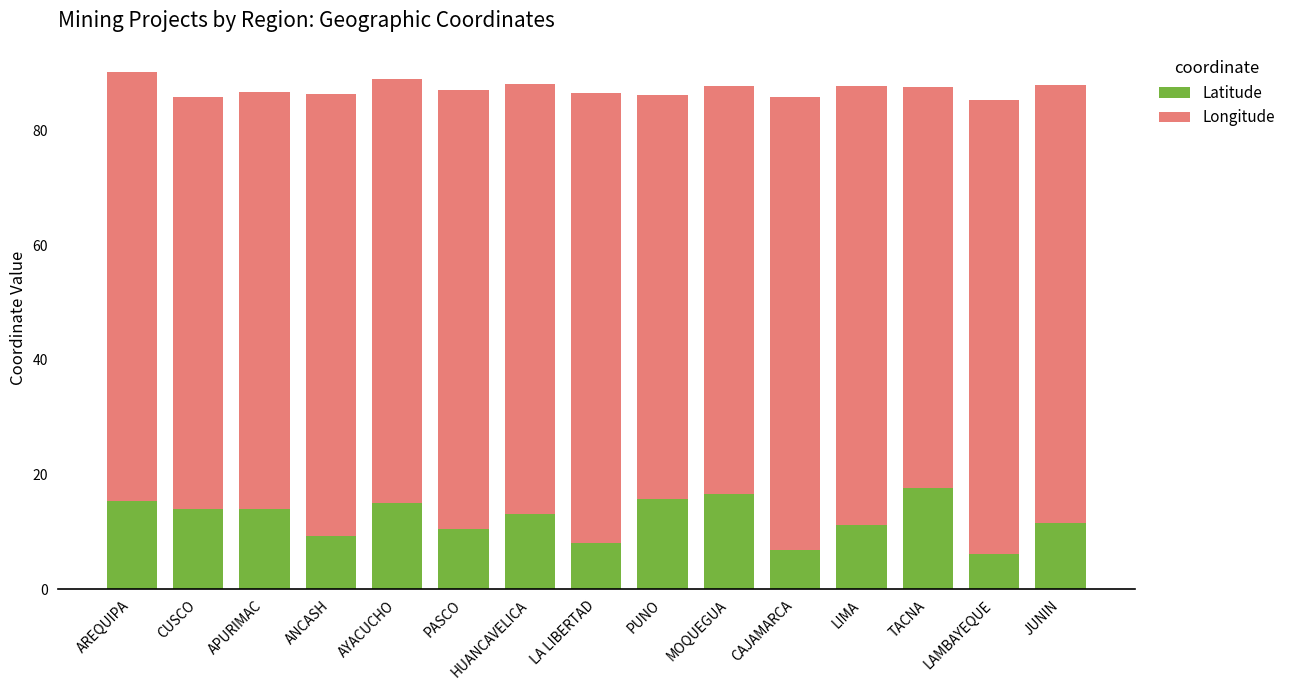

What is the average value of the Latitude series?

12.3